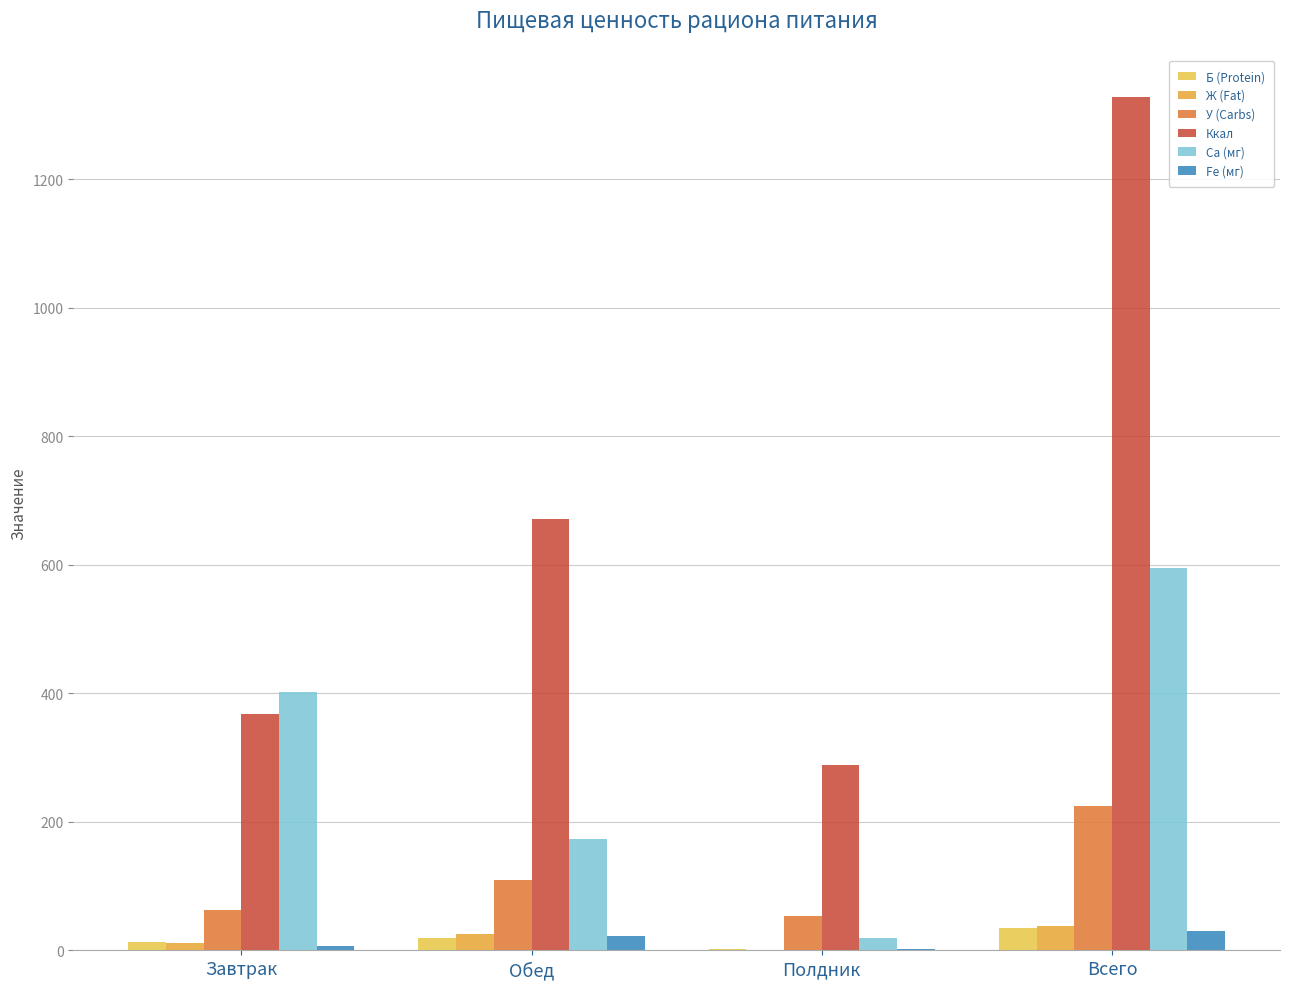

Rank the series by their maximum value, from highest to lowest.

Ккал, Ca (мг), У (Carbs), Ж (Fat), Б (Protein), Fe (мг)